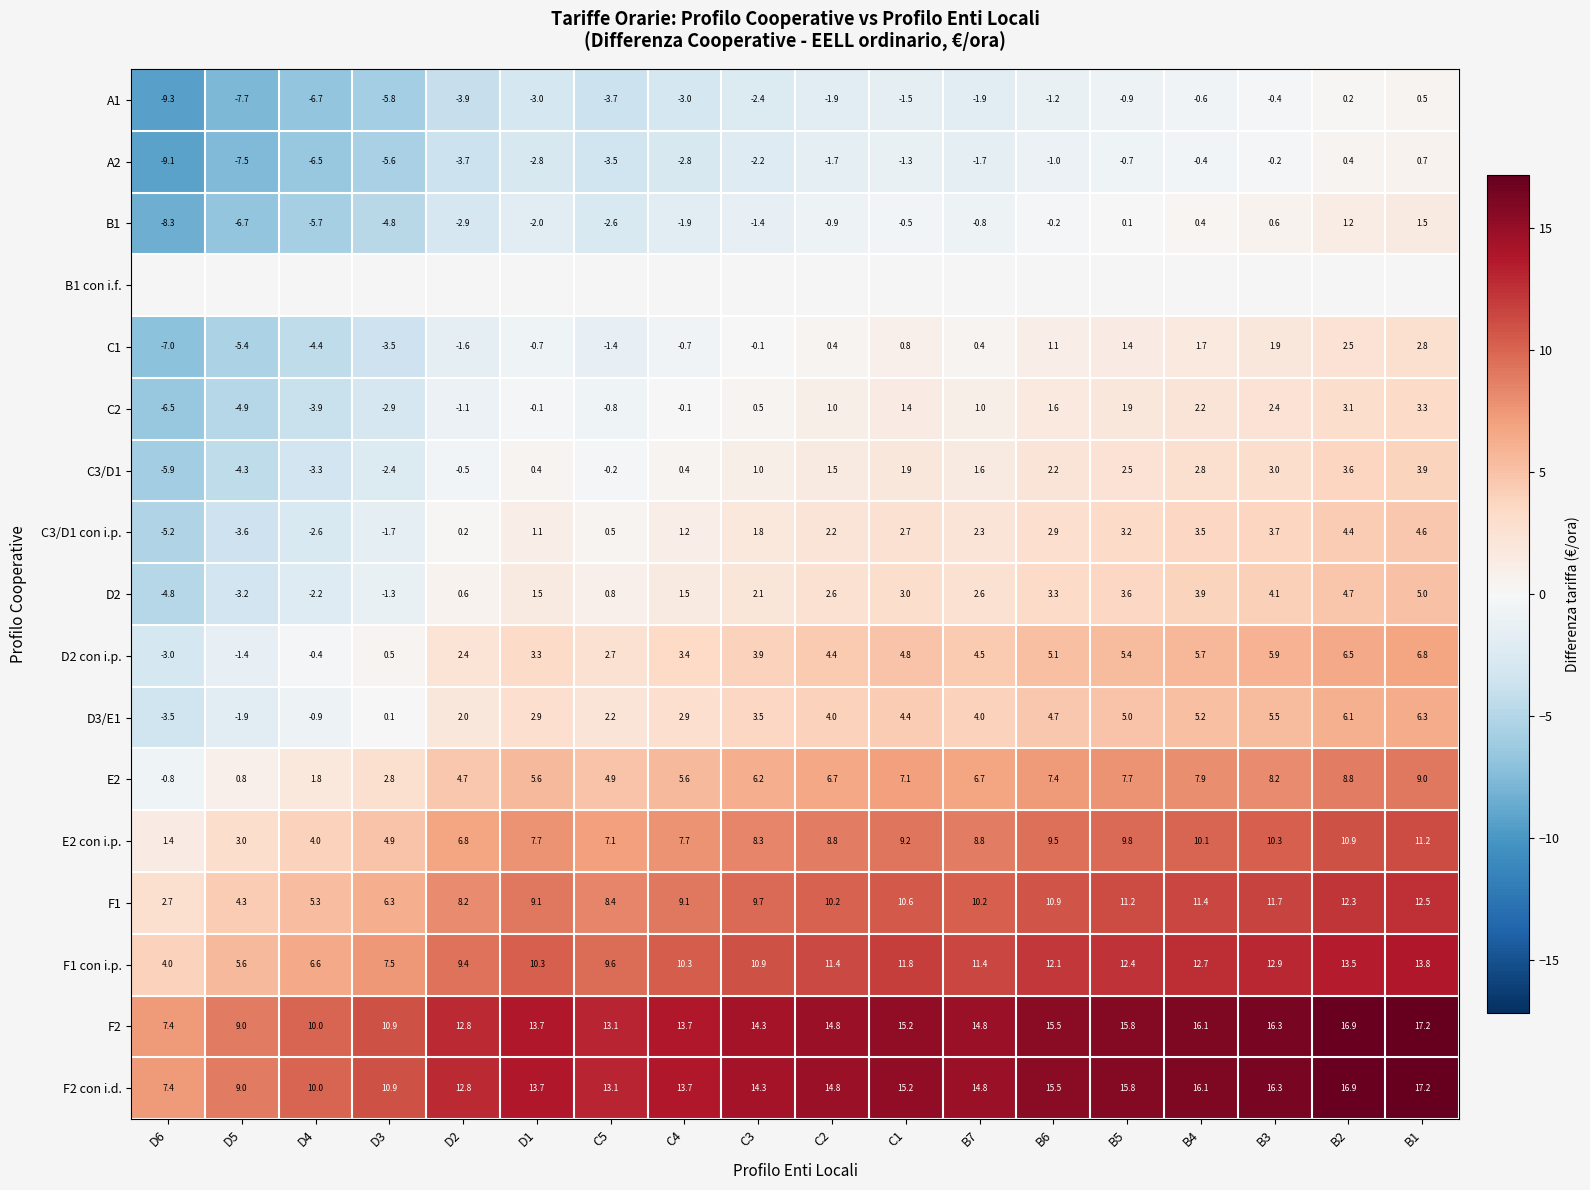

What is the difference between the F1 con i.p. values at B3 and B6?

0.8